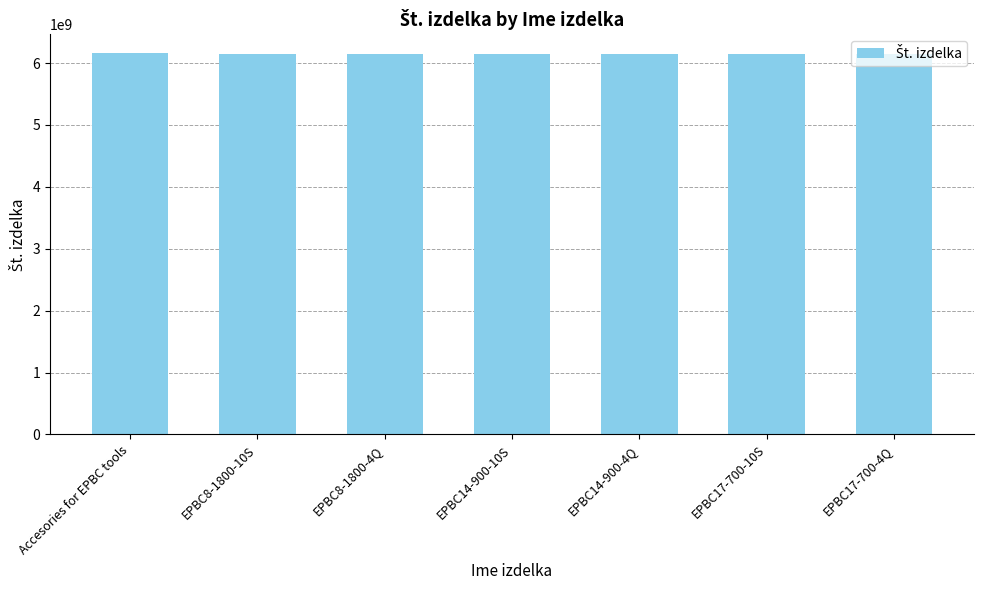

What is the smallest value displayed?

6151659000